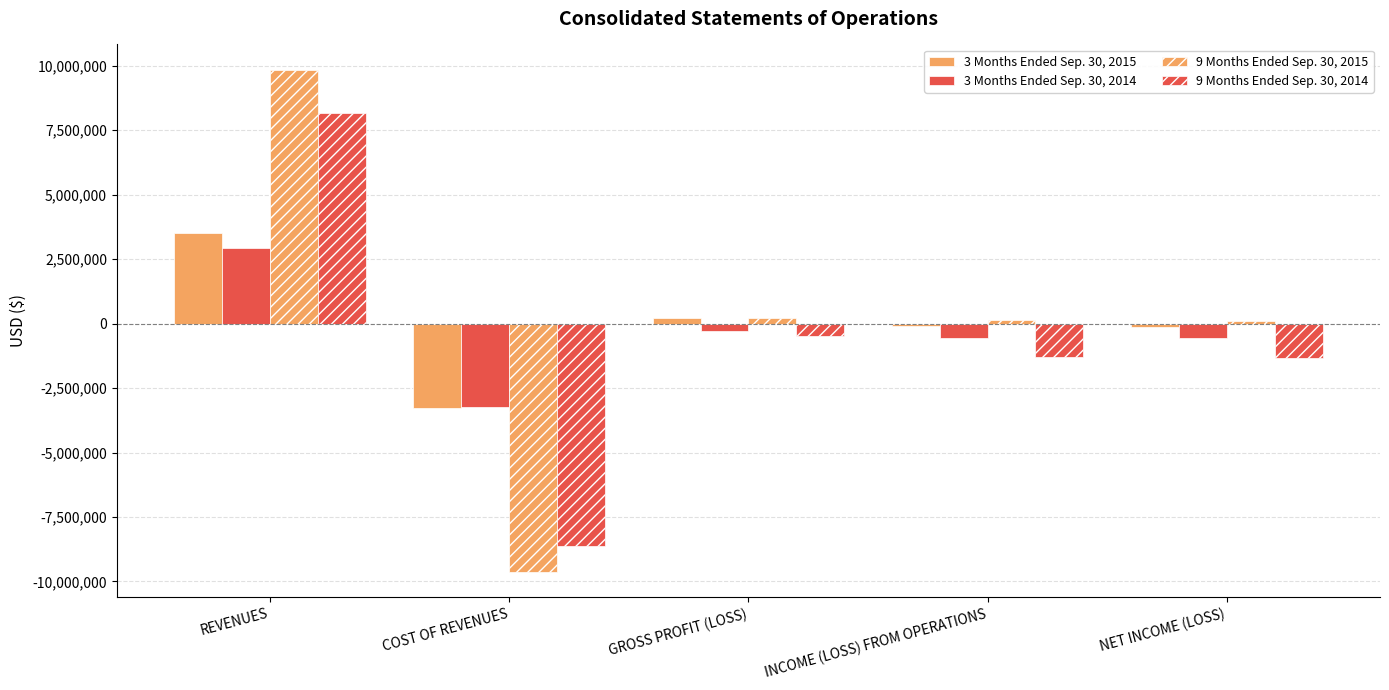

Between COST OF REVENUES and INCOME (LOSS) FROM OPERATIONS, which is larger?

INCOME (LOSS) FROM OPERATIONS